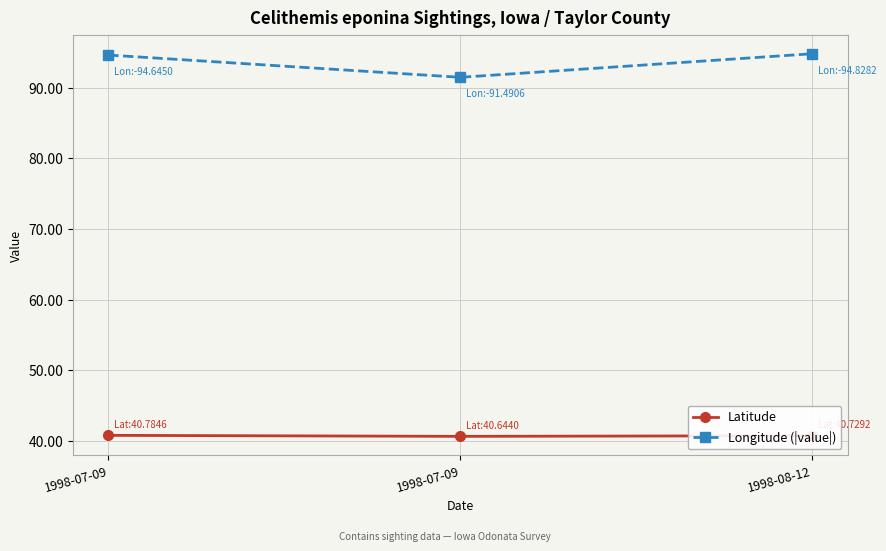

What is the average value of the Latitude series?

40.7